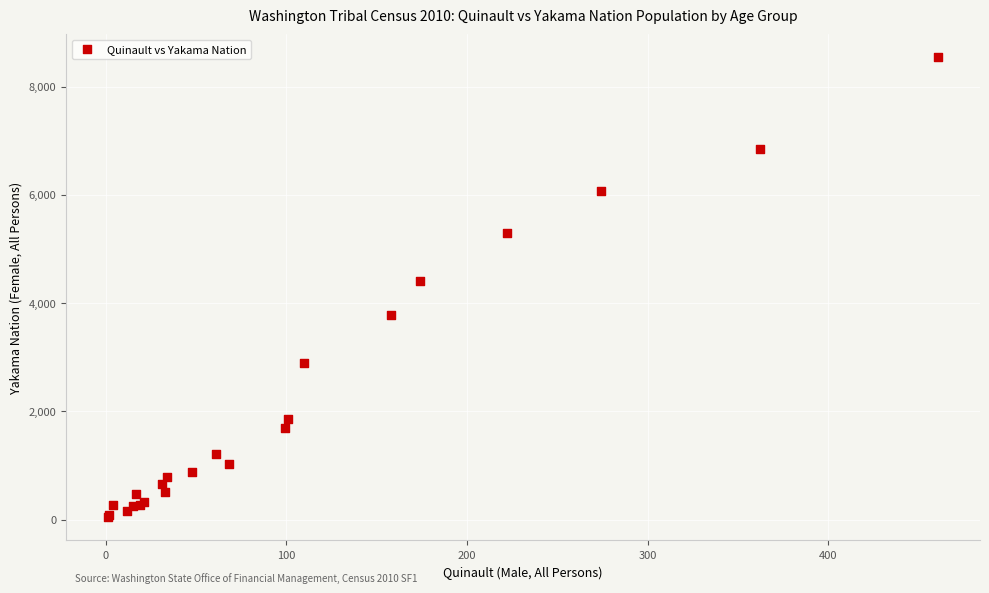

What Y value in the scatter plot is closest to 4290?

4403